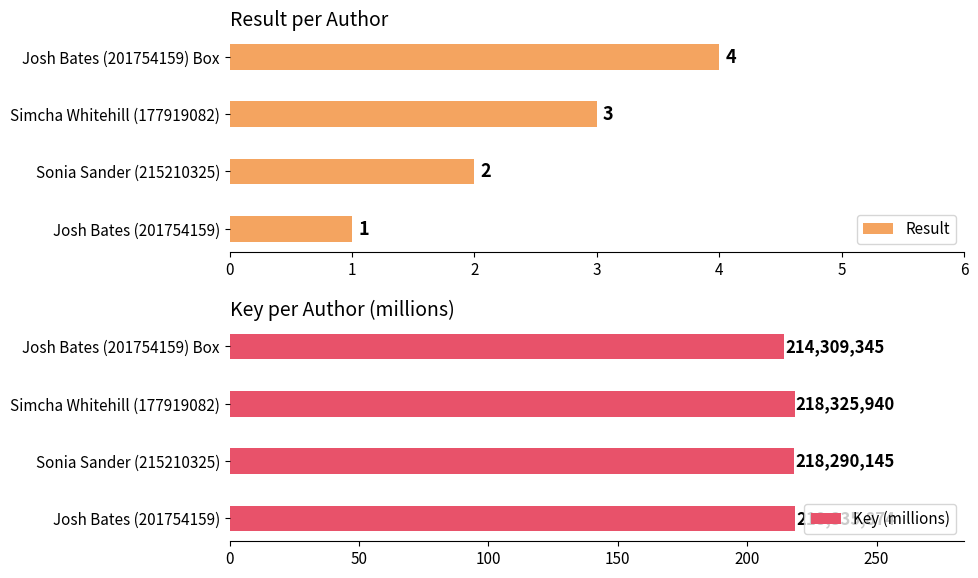

At which label does Result reach its peak?

Josh Bates (201754159) Box